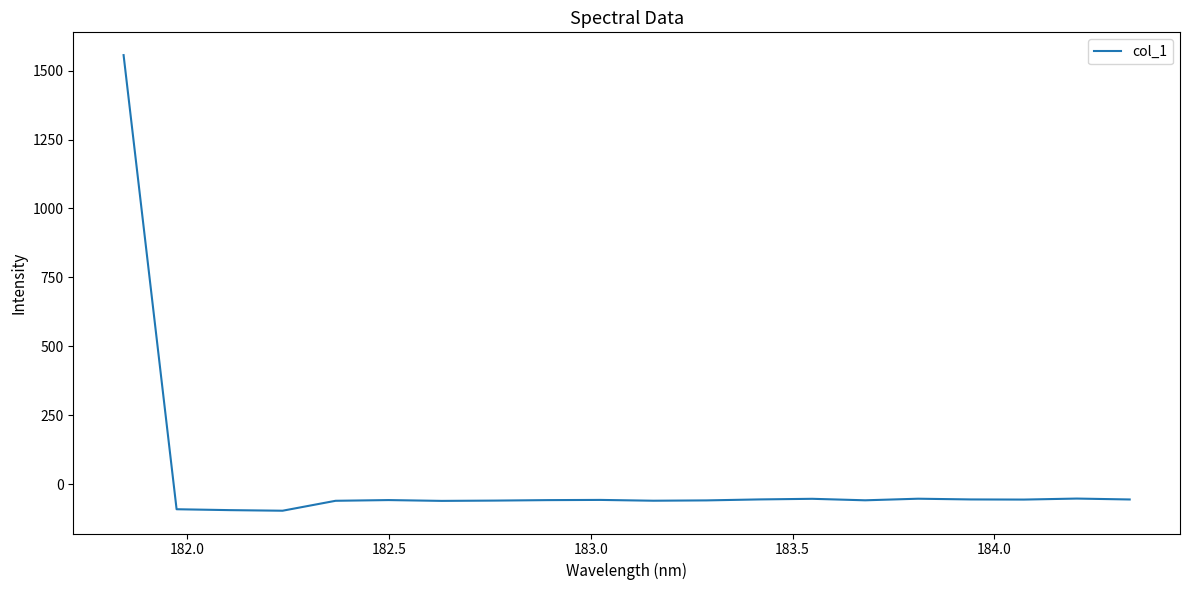

What is the maximum value shown in the chart?

1556.3